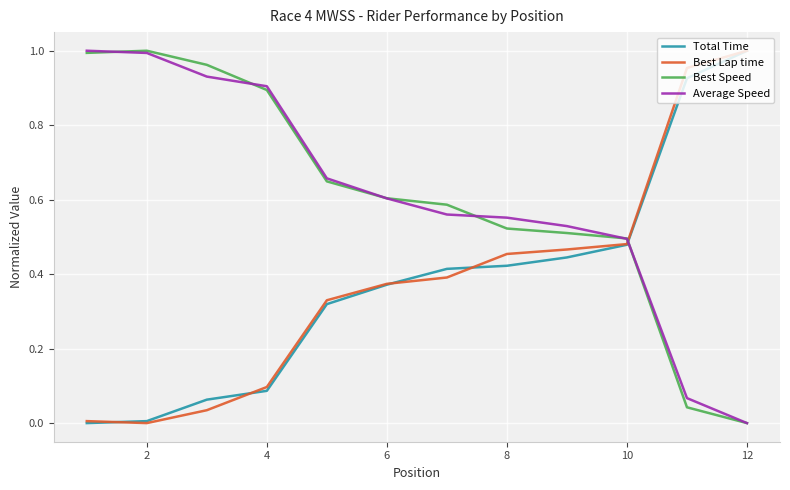

Count the number of categories in the chart.

12